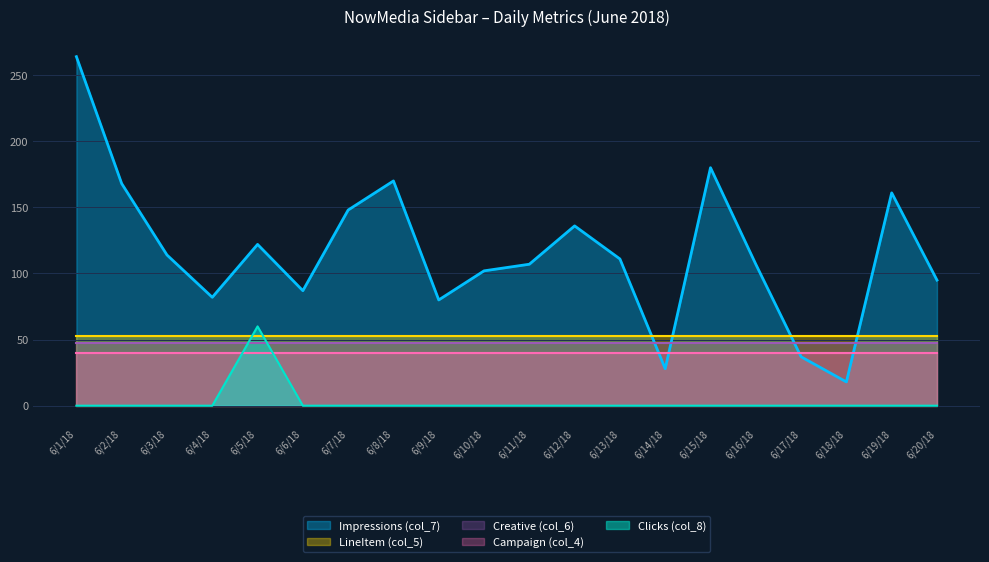

Rank the categories by Impressions (col_7) value from highest to lowest.

6/1/18, 6/15/18, 6/8/18, 6/2/18, 6/19/18, 6/7/18, 6/12/18, 6/5/18, 6/3/18, 6/13/18, 6/11/18, 6/16/18, 6/10/18, 6/20/18, 6/6/18, 6/4/18, 6/9/18, 6/17/18, 6/14/18, 6/18/18